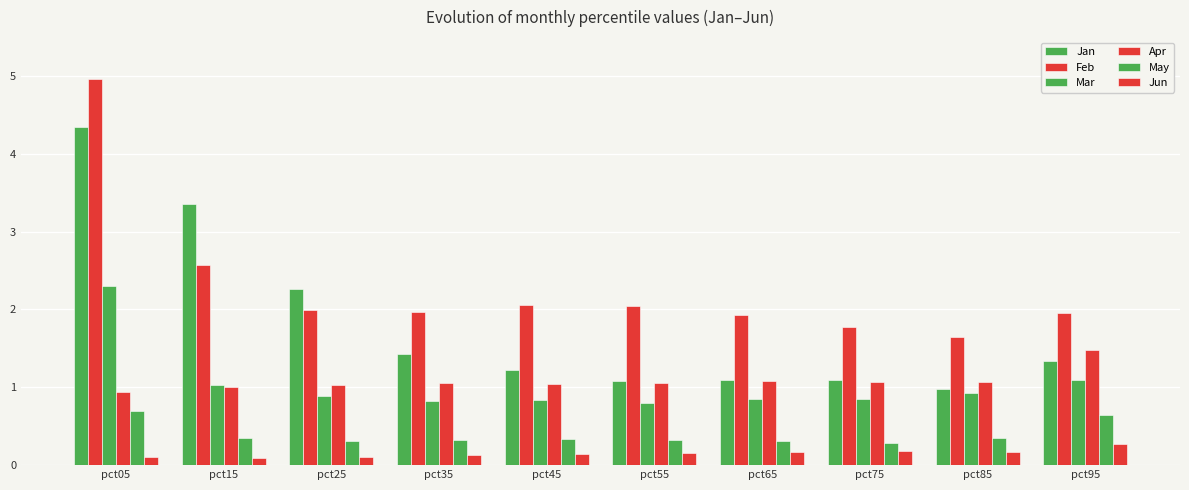

Are the bars grouped side by side (vs. stacked)?

Yes